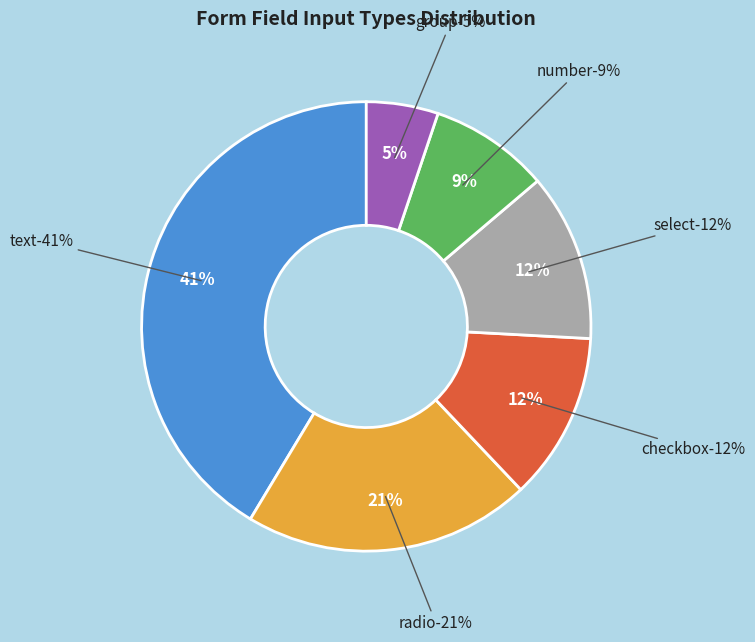

To the nearest percent, what is the difference between the largest and smallest slice percentages?

36%